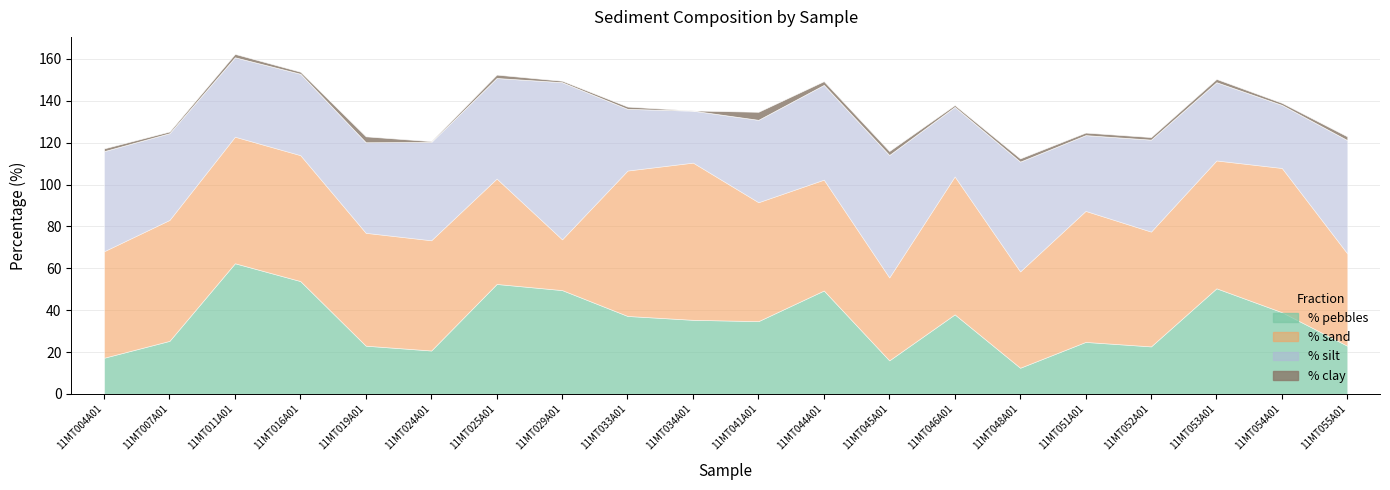

Which series has the largest total across all categories?

% sand